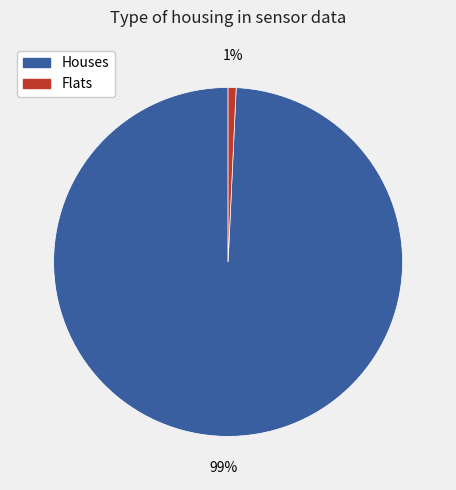

Which has a higher value, Houses or Flats?

Houses